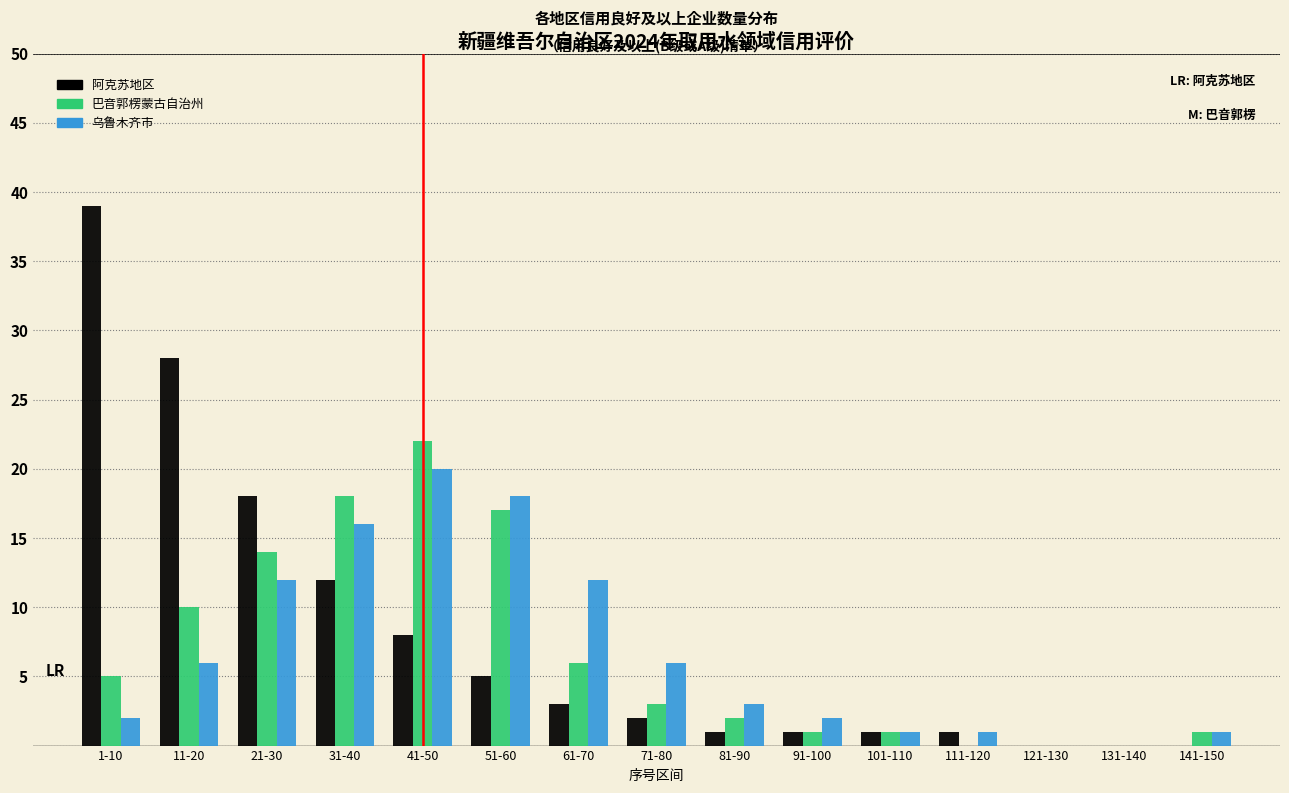

What is the sum of all 阿克苏地区 values?

119